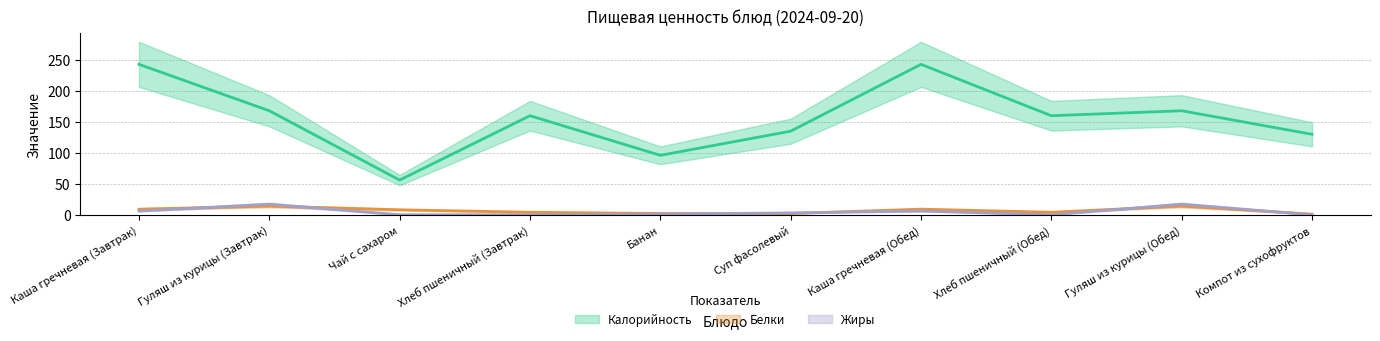

Is the value of Белки at Компот из сухофруктов greater than the value of Калорийность at Банан?

No